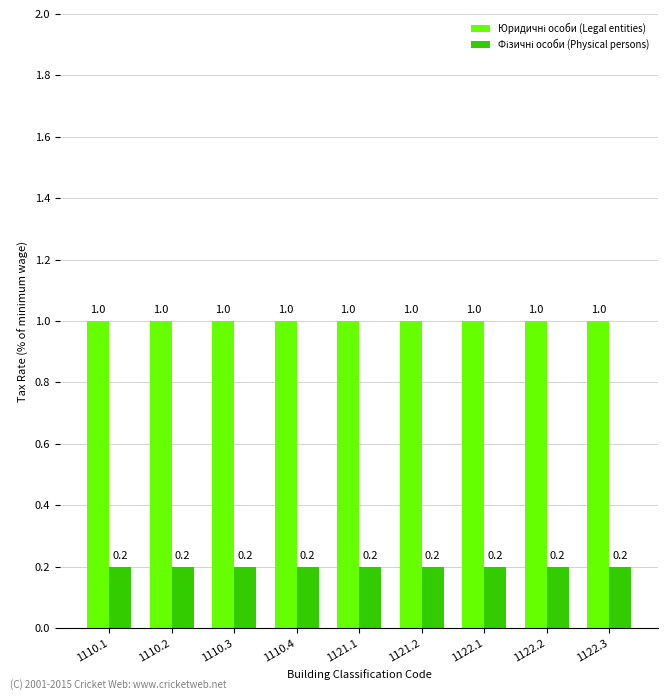

What position from the right is 1122.1?

3